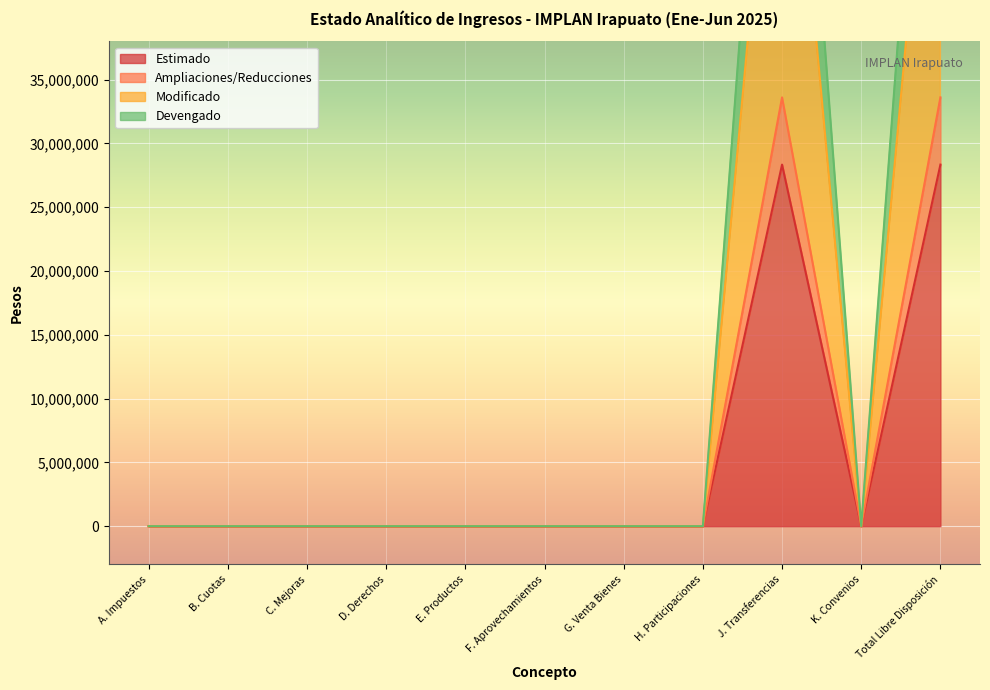

Reading right to left, what are all the values shown in this chart?

Estimado: Total Libre Disposición=28340941.6	K. Convenios=0.0	J. Transferencias=28340941.6	H. Participaciones=0.0	G. Venta Bienes=0.0	F. Aprovechamientos=0.0	E. Productos=0.0	D. Derechos=0.0	C. Mejoras=0.0	B. Cuotas=0.0	A. Impuestos=0.0
Ampliaciones/Reducciones: Total Libre Disposición=82015019.3	K. Convenios=0.0	J. Transferencias=82015019.3	H. Participaciones=0.0	G. Venta Bienes=0.0	F. Aprovechamientos=0.0	E. Productos=0.0	D. Derechos=0.0	C. Mejoras=0.0	B. Cuotas=0.0	A. Impuestos=0.0
Modificado: Total Libre Disposición=33609645.5	K. Convenios=0.0	J. Transferencias=33609645.5	H. Participaciones=0.0	G. Venta Bienes=0.0	F. Aprovechamientos=0.0	E. Productos=0.0	D. Derechos=0.0	C. Mejoras=0.0	B. Cuotas=0.0	A. Impuestos=0.0
Devengado: Total Libre Disposición=67219291.0	K. Convenios=0.0	J. Transferencias=67219291.0	H. Participaciones=0.0	G. Venta Bienes=0.0	F. Aprovechamientos=0.0	E. Productos=0.0	D. Derechos=0.0	C. Mejoras=0.0	B. Cuotas=0.0	A. Impuestos=0.0